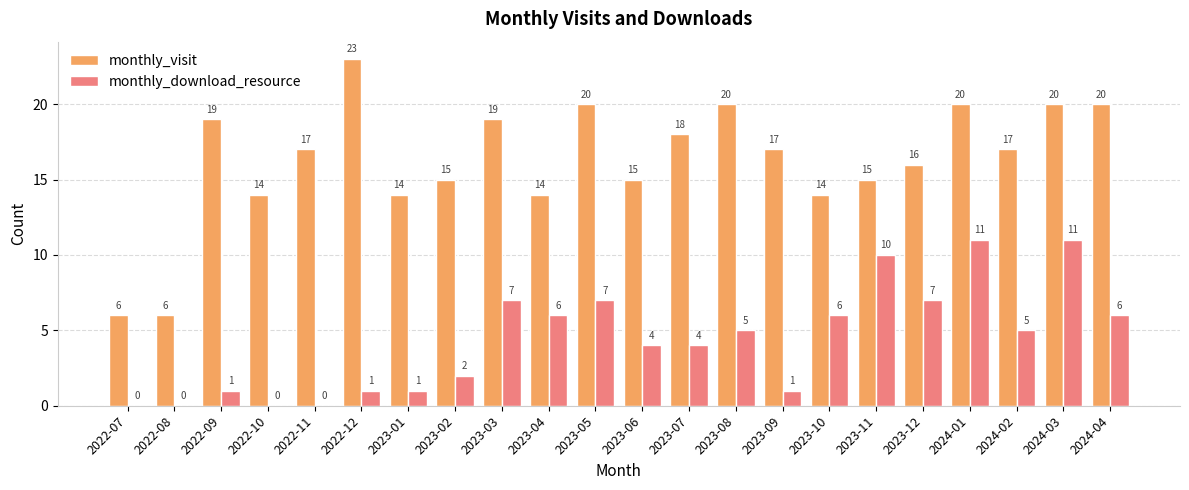

Between 2022-07 and 2023-11, which series saw the biggest shift?

monthly_download_resource